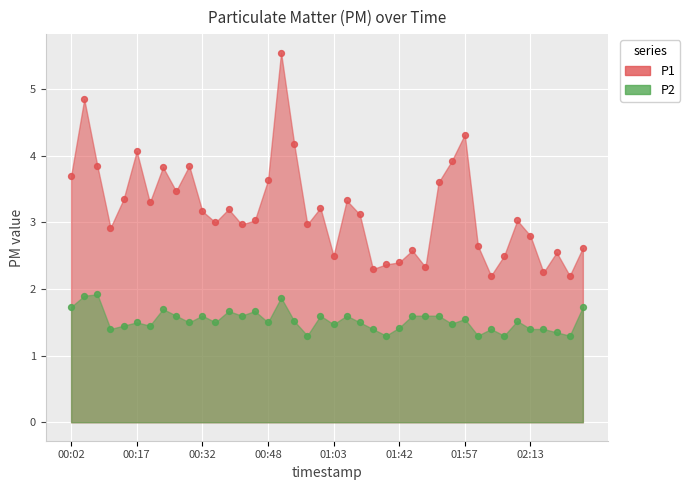

Which series has the largest total across all categories?

P1